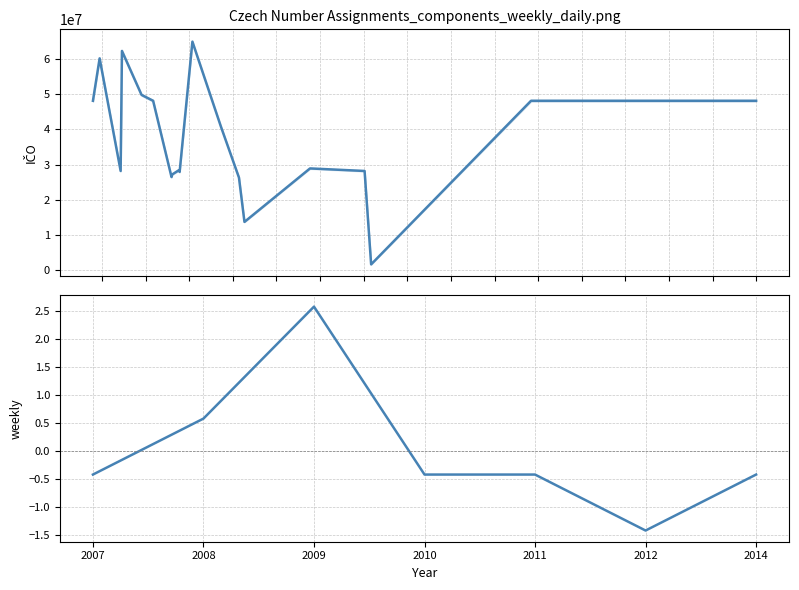

How many data points does each series have?

20